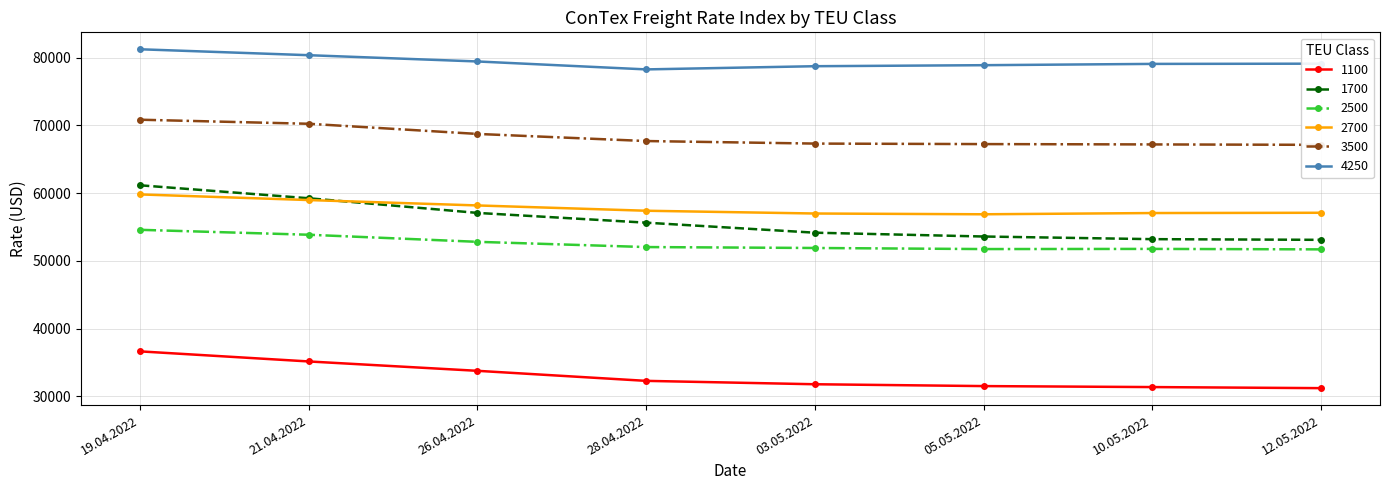

True or false: 1700 and 1100 cross at least once.

False